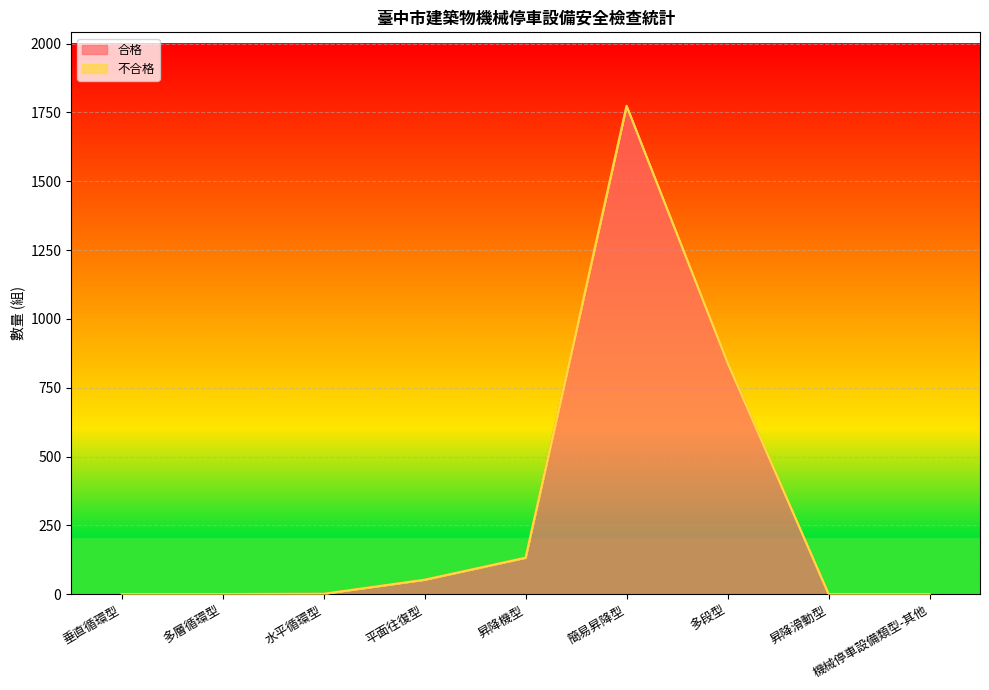

Read the value at 水平循環型.

2